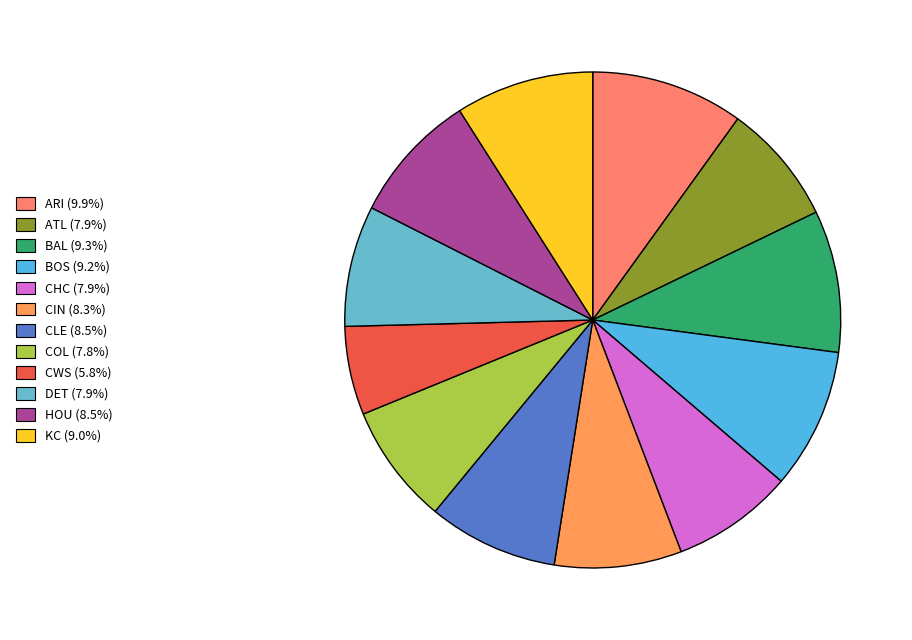

Is ARI the majority of the pie?

No